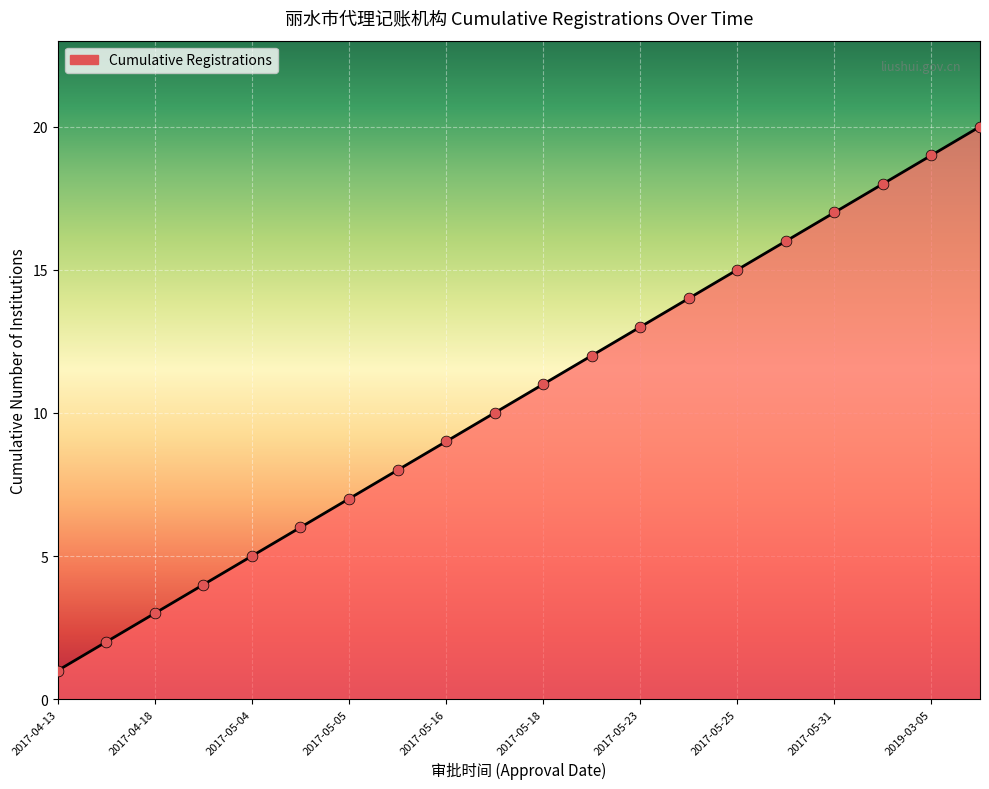

What is the maximum value shown in the chart?

20